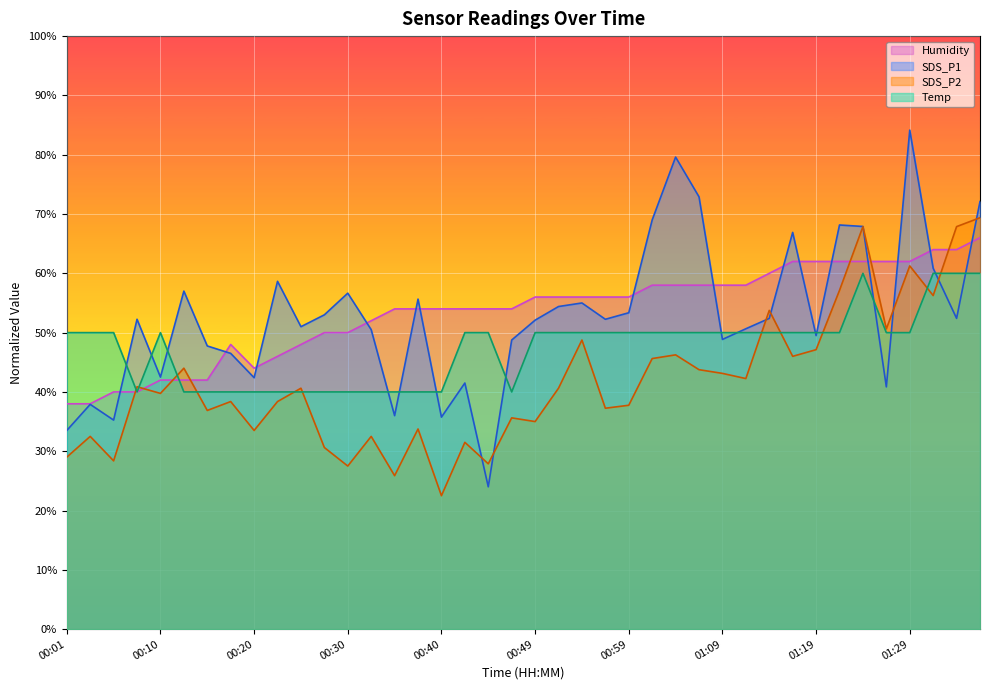

What is the minimum value shown in the chart?

22.5